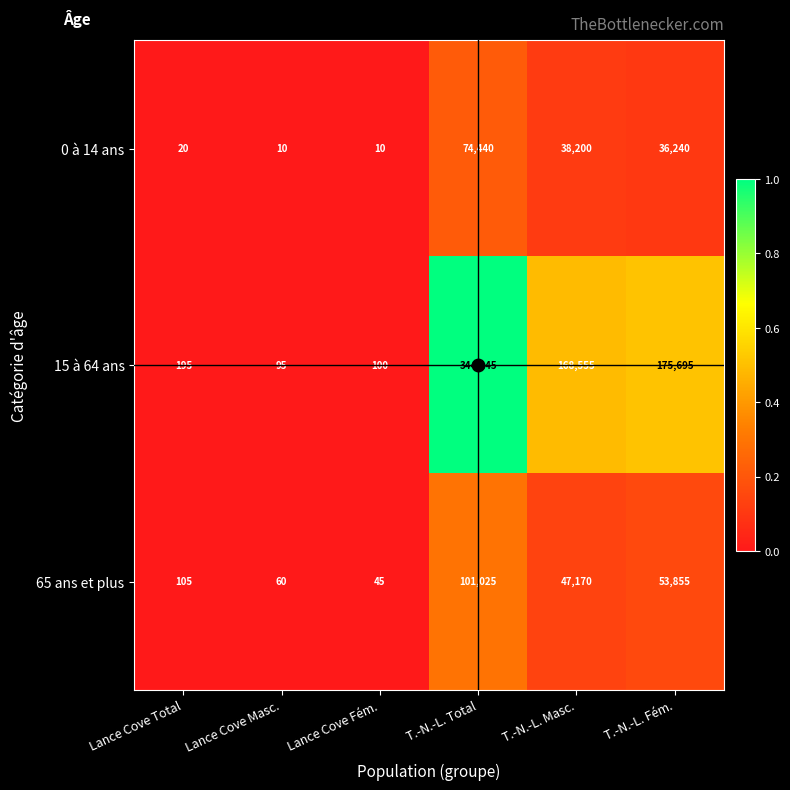

Rank the series at T.-N.-L. Total from highest to lowest value.

15 à 64 ans, 65 ans et plus, 0 à 14 ans